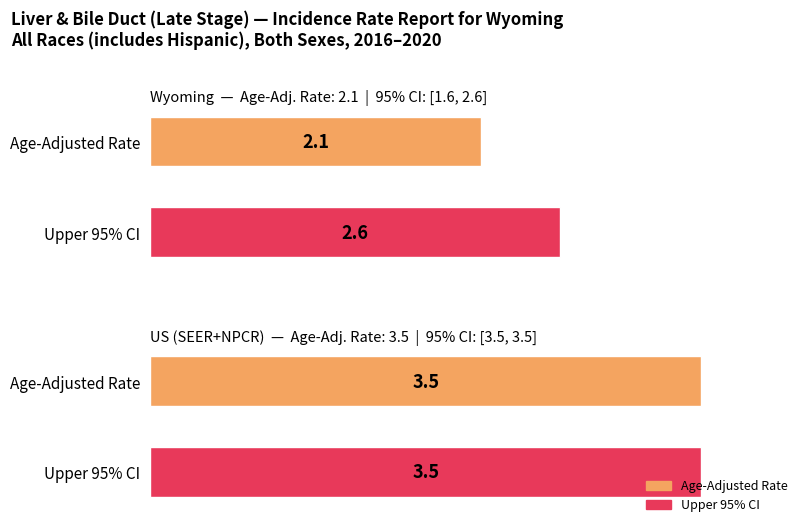

Where is Upper 95% CI nearest to the value 3?

Wyoming